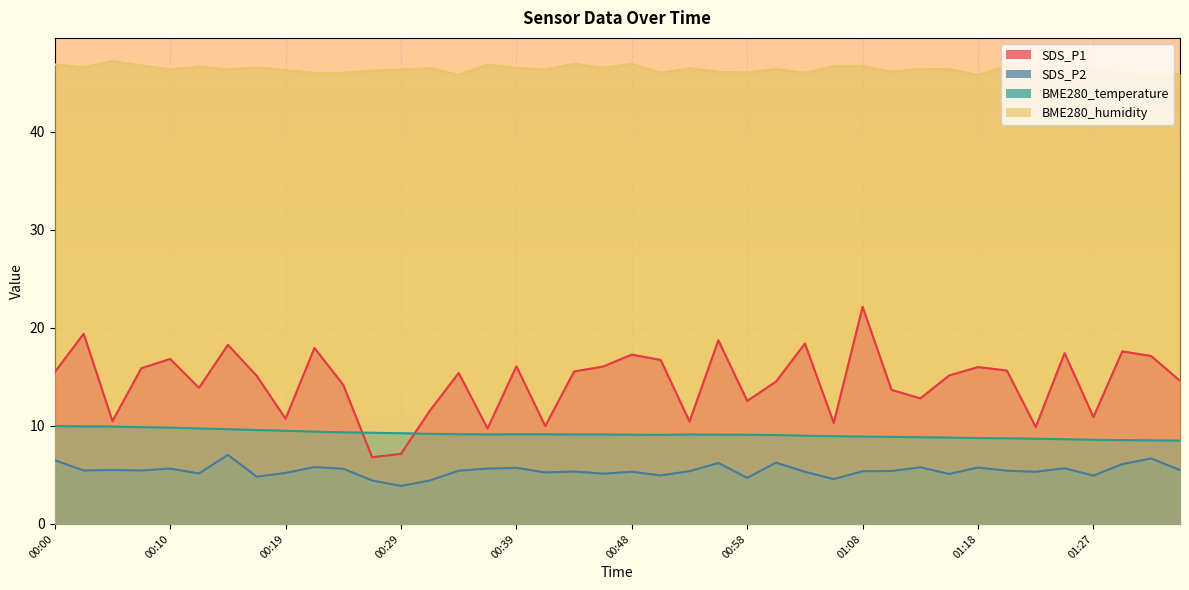

Reading left to right, extract all data points from this chart.

SDS_P1: 15.5	19.4	10.5	15.9	16.8	13.9	18.3	15.1	10.7	17.9	14.2	6.8	7.2	11.6	15.4	9.7	16.1	10.0	15.6	16.1	17.3	16.7	10.4	18.7	12.6	14.5	18.4	10.3	22.1	13.7	12.8	15.2	16.0	15.7	9.9	17.4	10.9	17.6	17.1	14.6
SDS_P2: 6.5	5.5	5.5	5.5	5.7	5.2	7.0	4.8	5.2	5.8	5.6	4.4	3.9	4.4	5.4	5.7	5.7	5.2	5.3	5.1	5.3	5.0	5.4	6.2	4.7	6.2	5.3	4.6	5.4	5.4	5.8	5.1	5.8	5.4	5.3	5.7	4.9	6.1	6.7	5.5
BME280_temperature: 10.0	9.9	9.9	9.9	9.8	9.7	9.7	9.6	9.5	9.4	9.3	9.3	9.2	9.2	9.2	9.1	9.1	9.1	9.1	9.1	9.1	9.1	9.1	9.1	9.1	9.1	9.0	8.9	8.9	8.9	8.8	8.8	8.8	8.7	8.7	8.6	8.6	8.6	8.5	8.5
BME280_humidity: 46.9	46.6	47.2	46.8	46.4	46.7	46.3	46.6	46.3	46.0	46.0	46.2	46.3	46.5	45.8	46.9	46.5	46.3	46.9	46.5	46.9	46.0	46.5	46.1	46.0	46.4	46.0	46.7	46.7	46.1	46.4	46.4	45.8	46.7	46.0	46.0	46.6	45.9	45.7	45.9